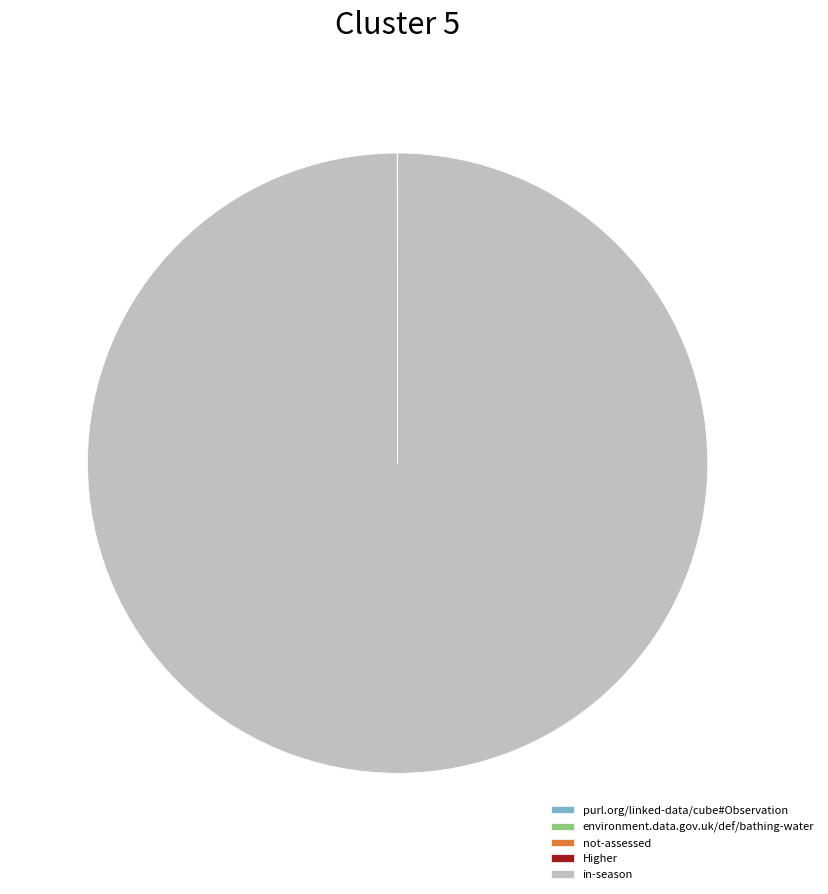

Which slice represents more than half of the pie?

in-season